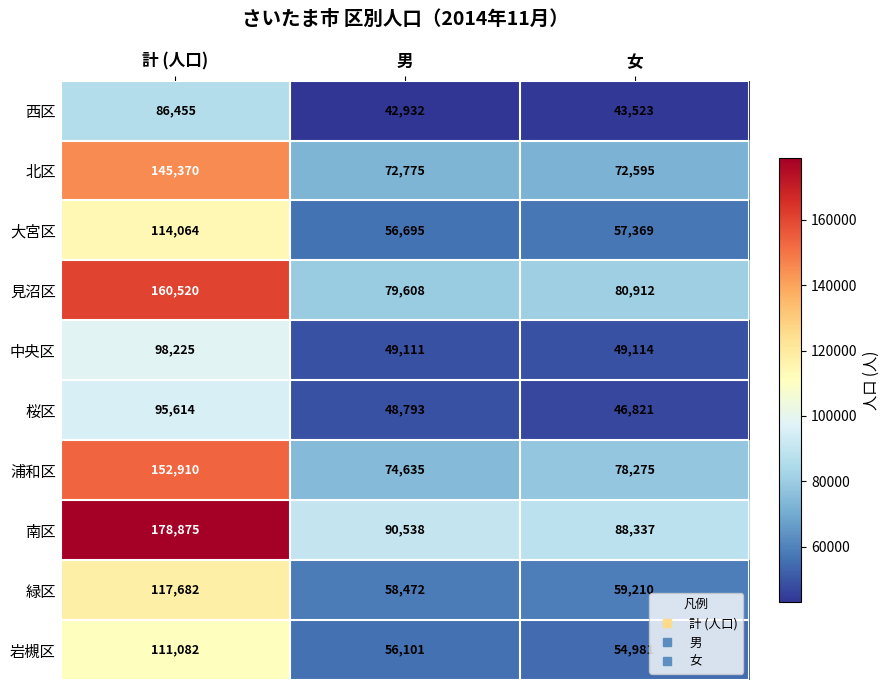

What is the approximate value of 岩槻区 at 男, to the nearest 50?

56100